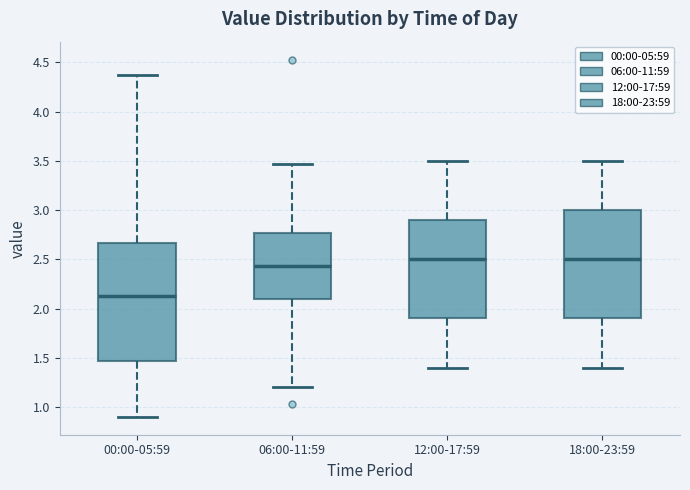

Reading left to right, transcribe this box plot: for each box, give where its median line is, the range the box spans, and where its two whiskers end, as read against the y-axis. The values are not printed on the chart, so give them approximately, as read against the axis.

00:00-05:59: median 2.15, box 1.45 to 2.65, whiskers 0.90 to 4.35
06:00-11:59: median 2.45, box 2.10 to 2.75, whiskers 1.20 to 3.45
12:00-17:59: median 2.50, box 1.90 to 2.90, whiskers 1.40 to 3.50
18:00-23:59: median 2.50, box 1.90 to 3.00, whiskers 1.40 to 3.50